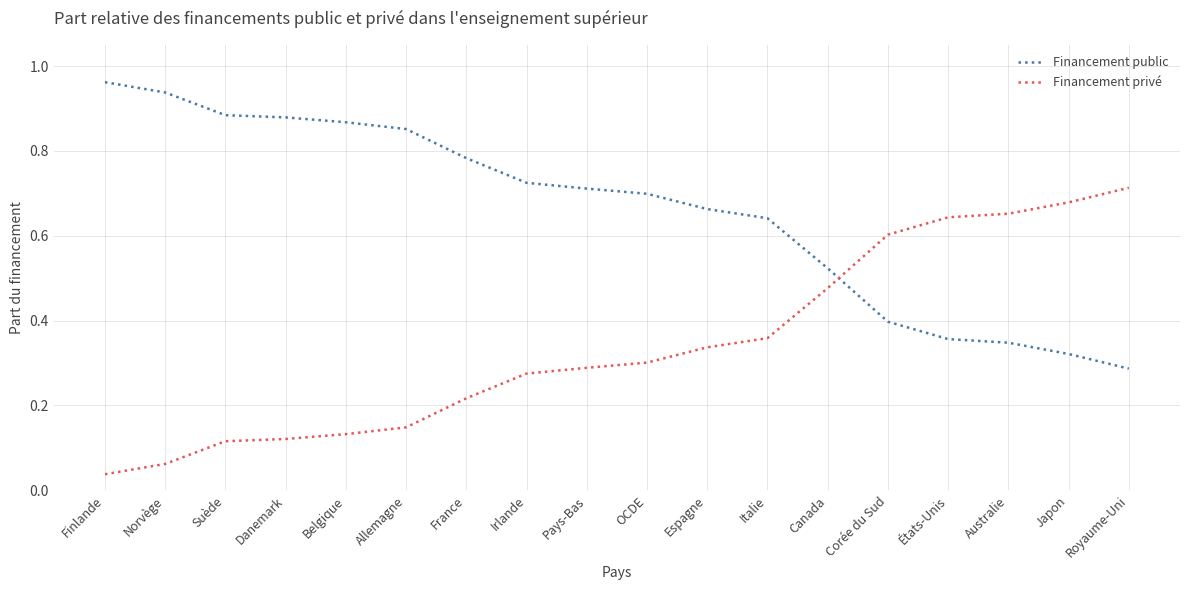

What is the sum of all Financement public values?

11.8